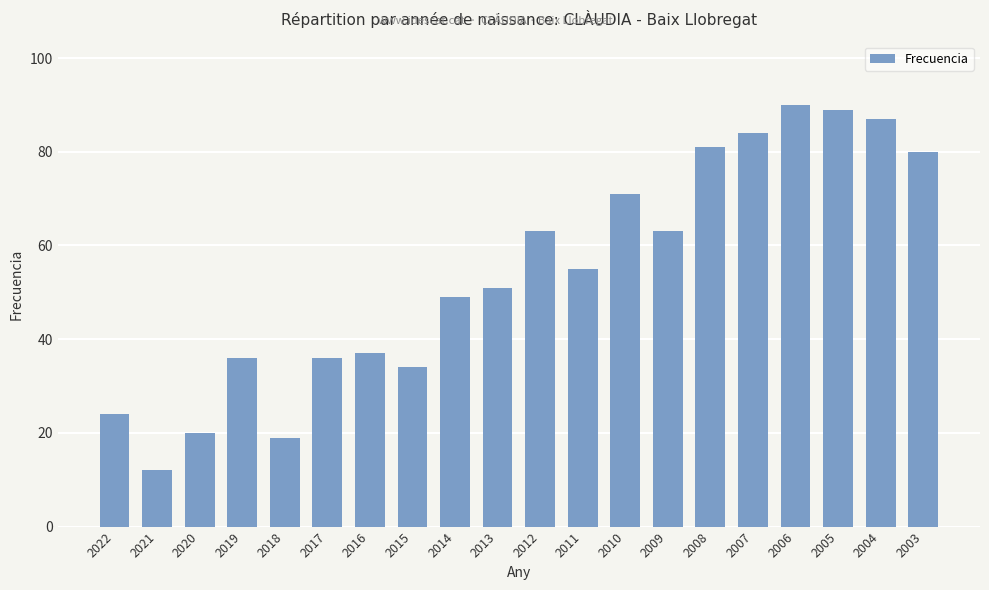

What is the sum of all values?

1081